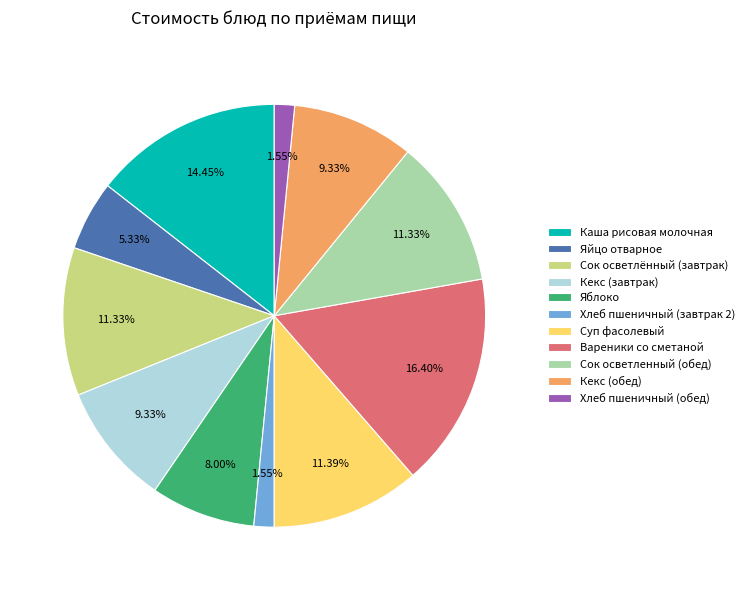

Which slice is the largest?

Вареники со сметаной